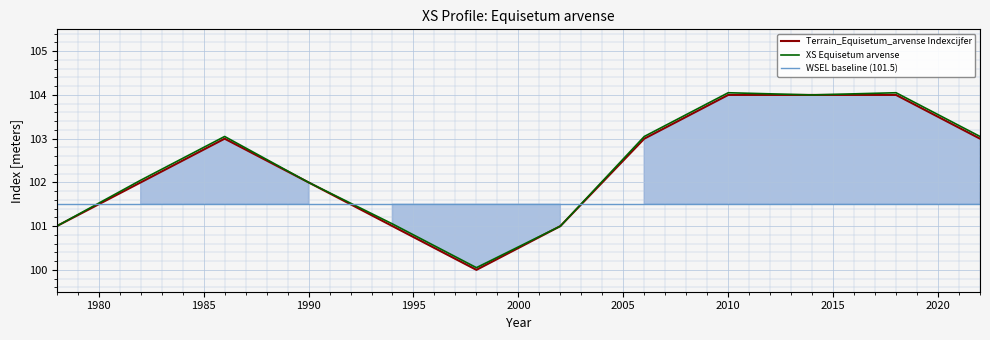

Reading right to left, extract all data points from this chart.

2022=103	2018=104	2014=104	2010=104	2006=103	2002=101	1998=100	1994=101	1990=102	1986=103	1982=102	1978=101